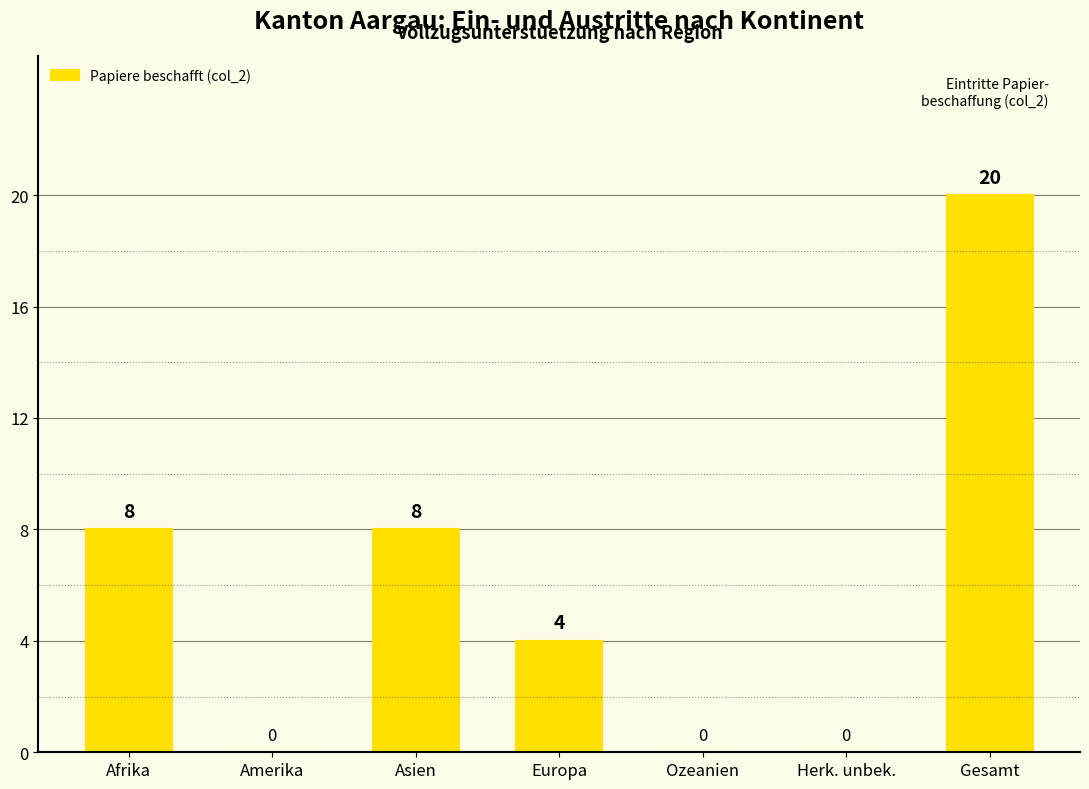

What is the change in value from Afrika to Europa?

-4